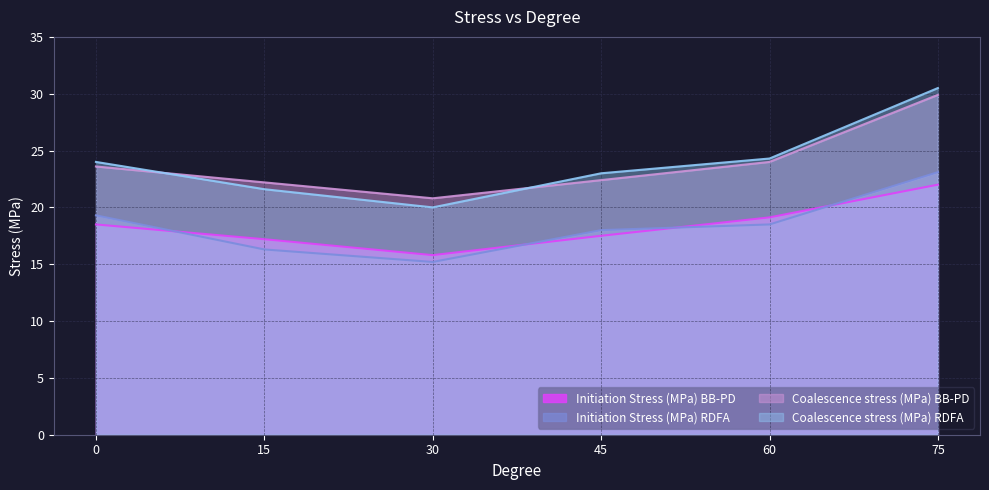

Read the Initiation Stress (MPa) RDFA value at 75.

23.1